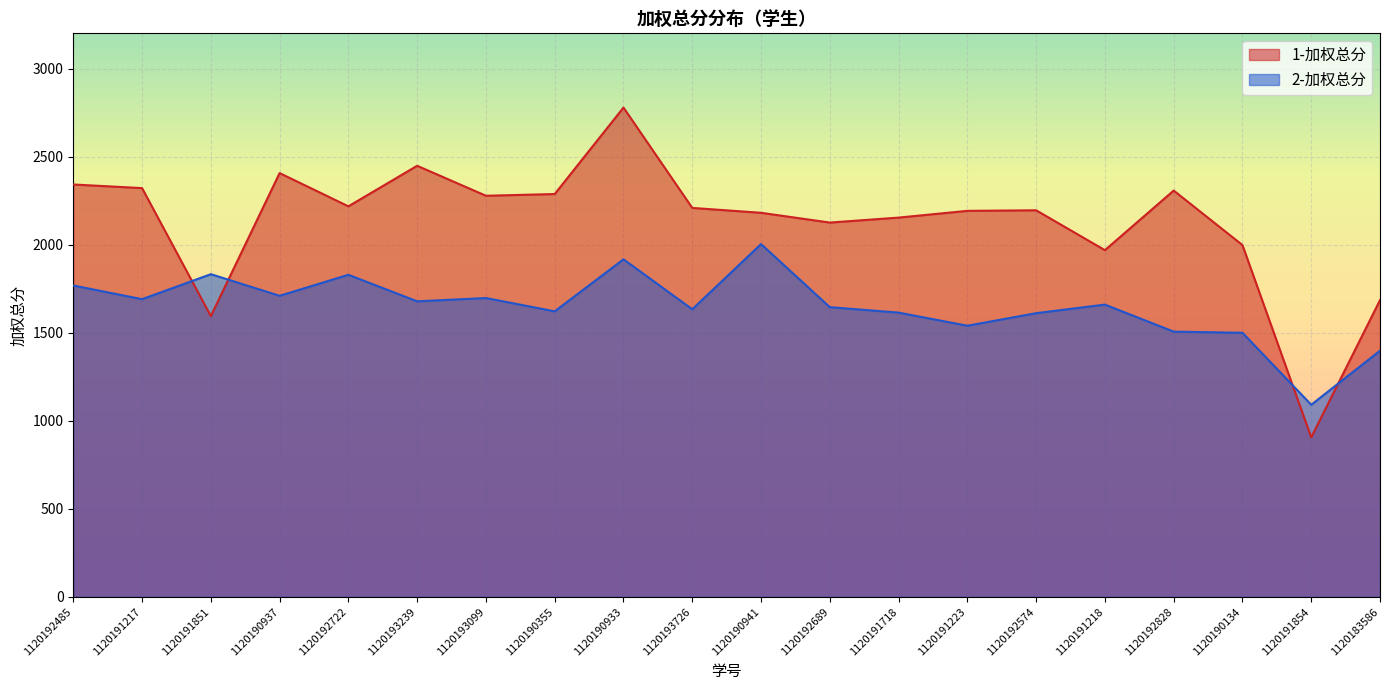

Which series changed the most between 1120192689 and 1120183586?

1-加权总分